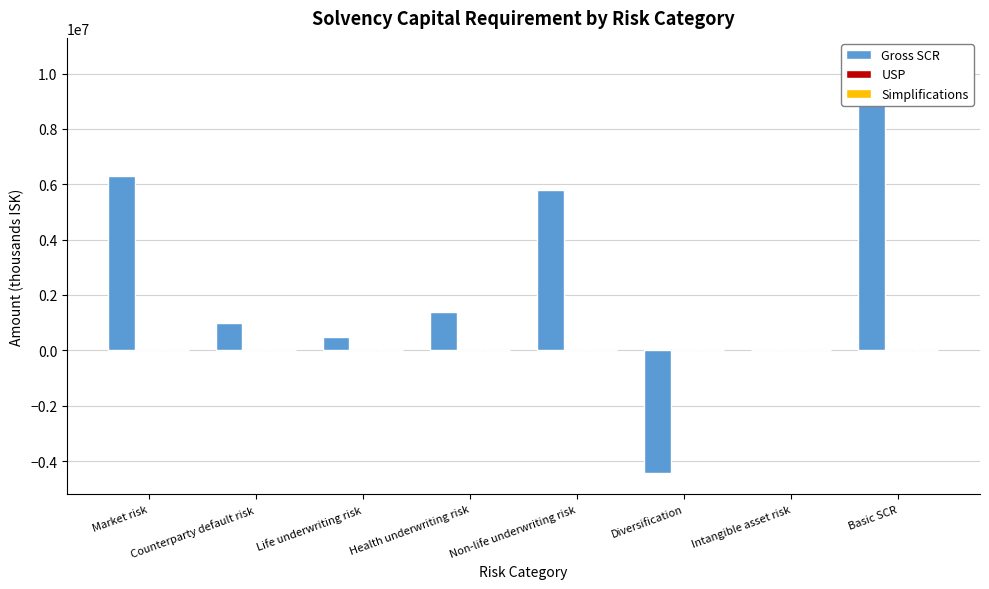

What is the sum of all Gross SCR values?

21076530.9